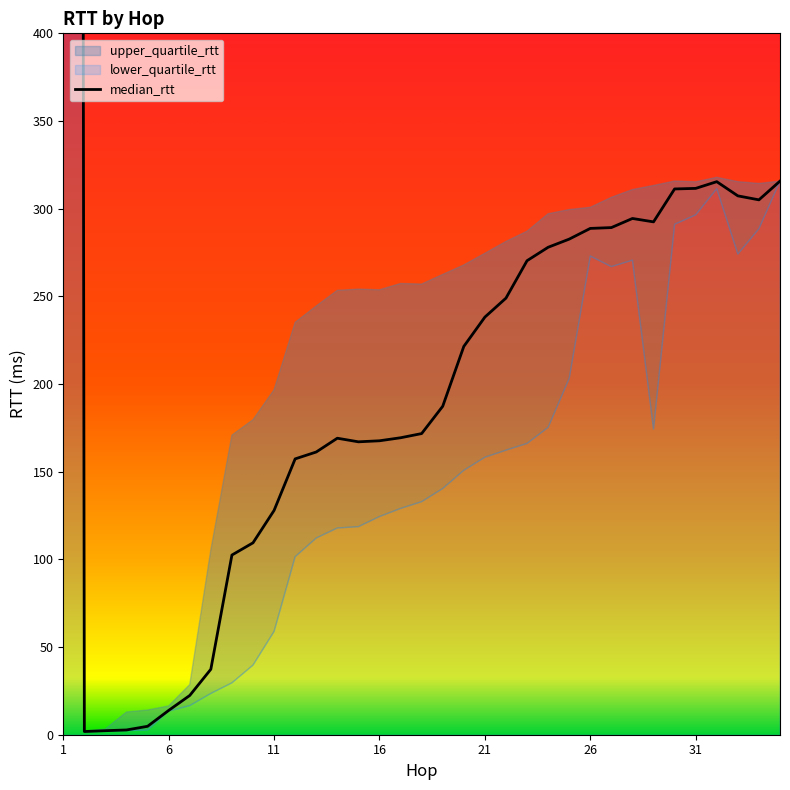

How many categories are shown in the chart?

35